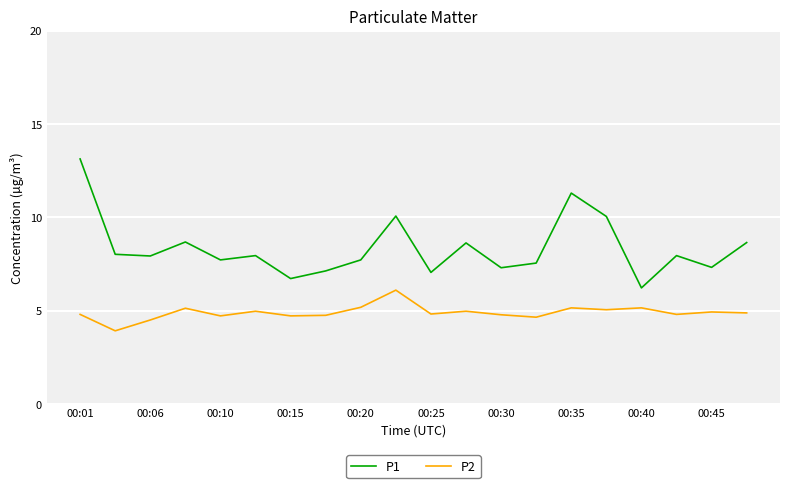

What is the highest value of the P2 series?

6.1